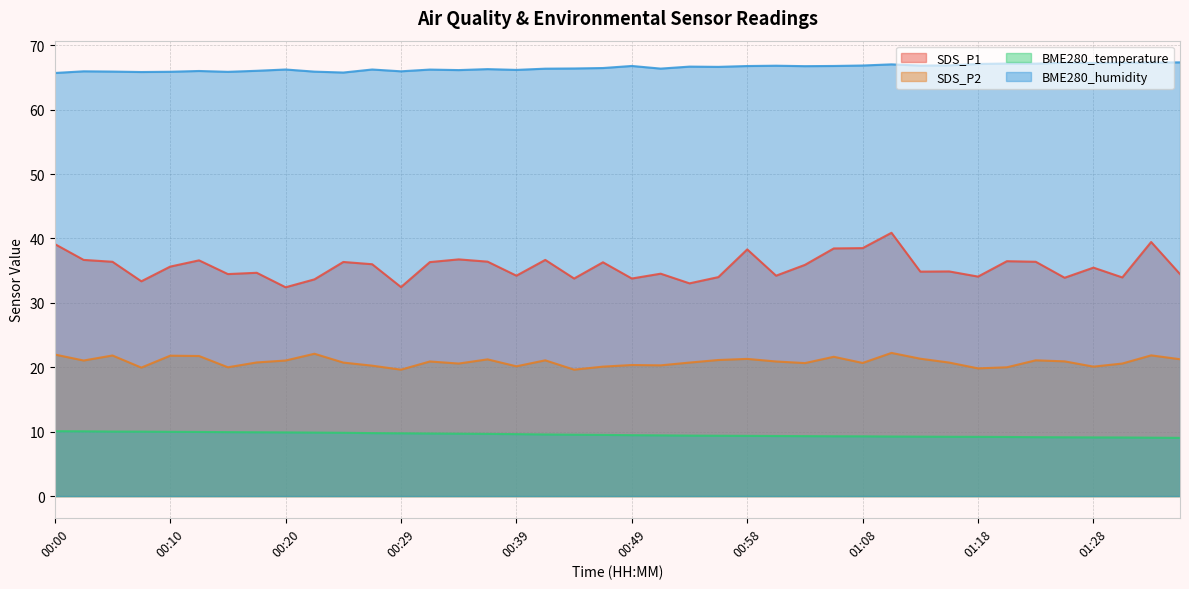

List the series in order of their overall mean, highest first.

BME280_humidity, SDS_P1, SDS_P2, BME280_temperature